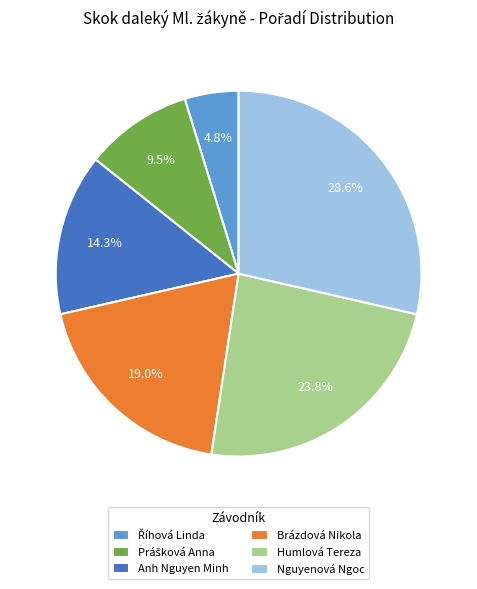

Between Anh Nguyen Minh and Brázdová Nikola, which is larger?

Brázdová Nikola